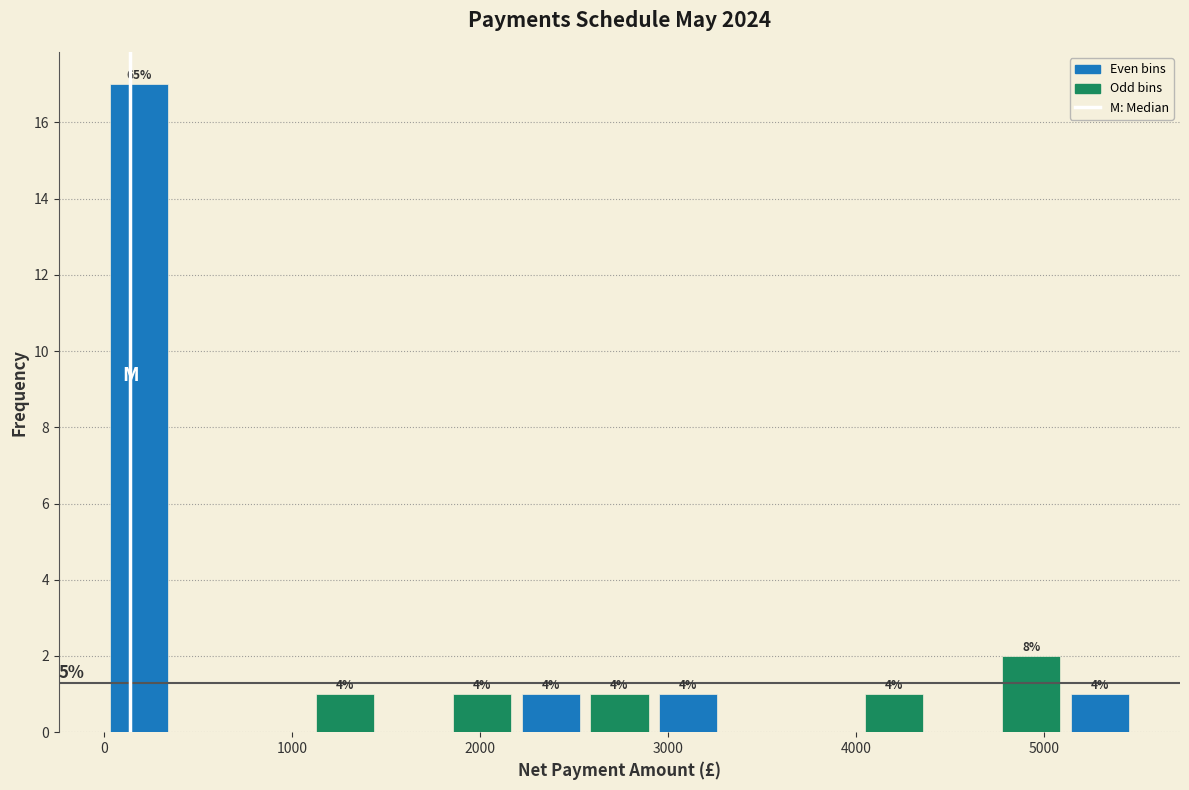

Read against the x-axis, roughly where is the centre of the tallest bar?

200